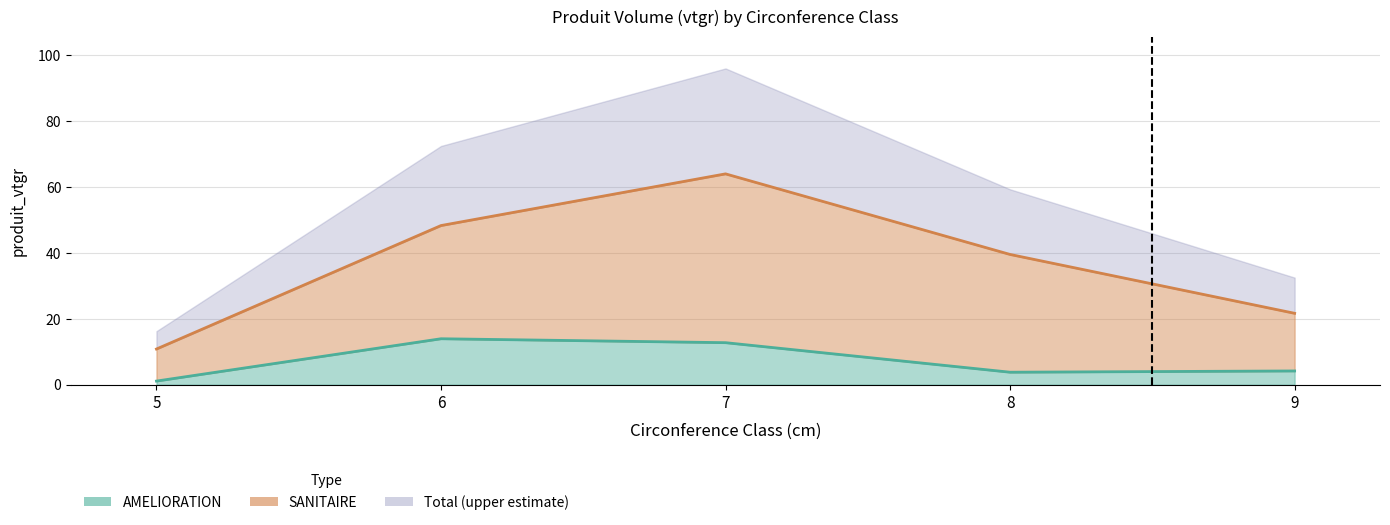

What value does the SANITAIRE series have at 7?

63.9